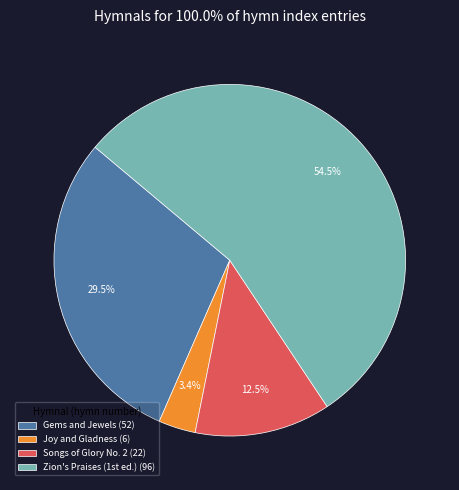

How many slices are in this pie chart?

4